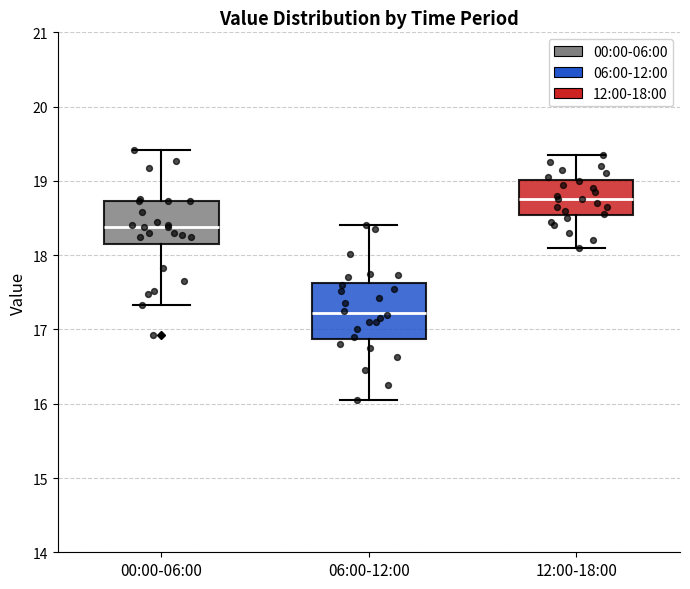

Reading left to right, read every box against the y-axis: the position of its median line, the range the box covers, and the ends of its whiskers. The values are not printed on the chart, so give them approximately, as read against the axis.

00:00-06:00: median 18.4, box 18.1 to 18.7, whiskers 17.3 to 19.4
06:00-12:00: median 17.2, box 16.9 to 17.6, whiskers 16.1 to 18.4
12:00-18:00: median 18.8, box 18.5 to 19.0, whiskers 18.1 to 19.4